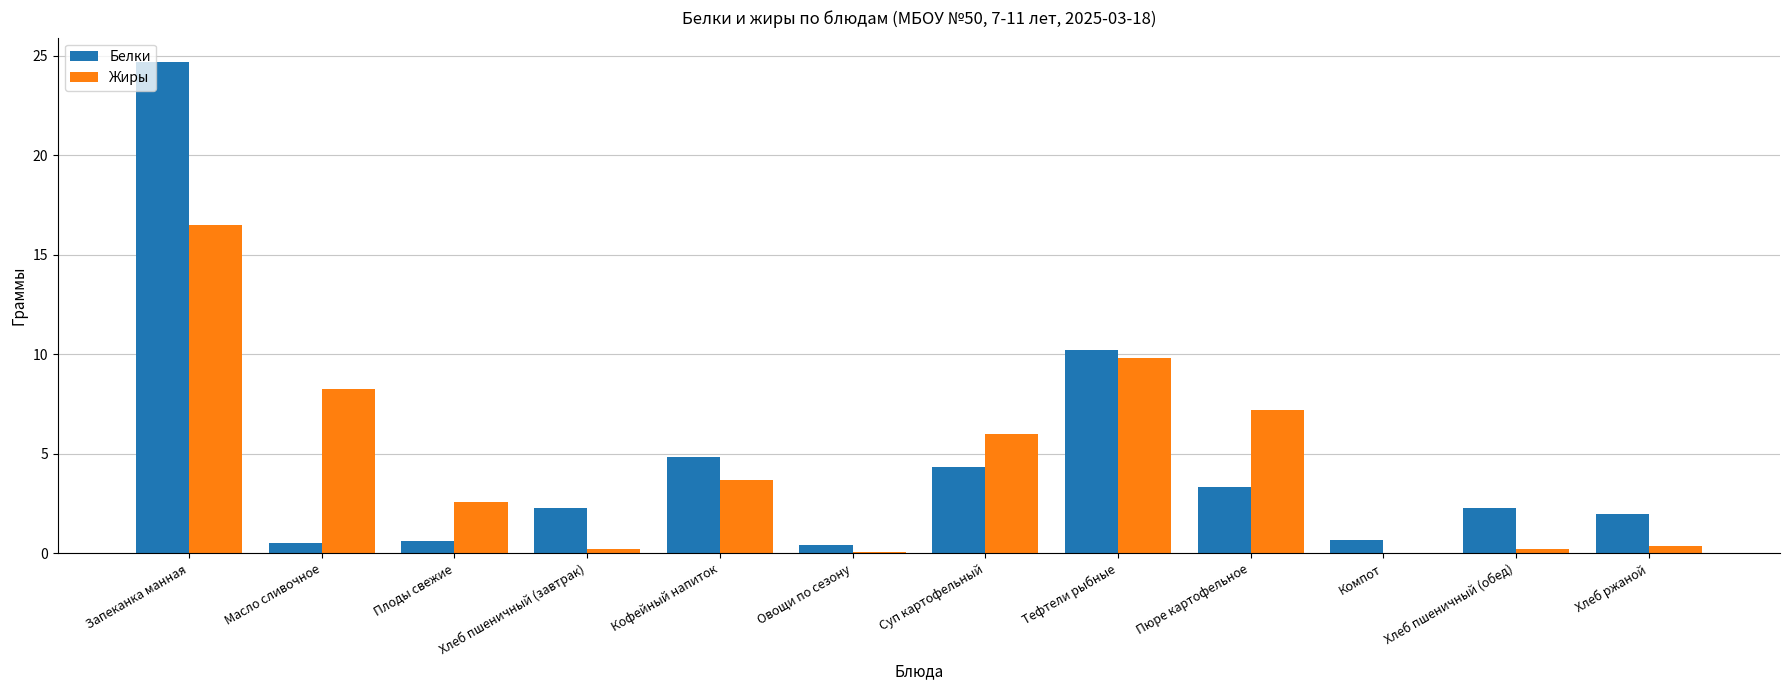

What is the spread (max minus min) of values at Пюре картофельное?

3.9